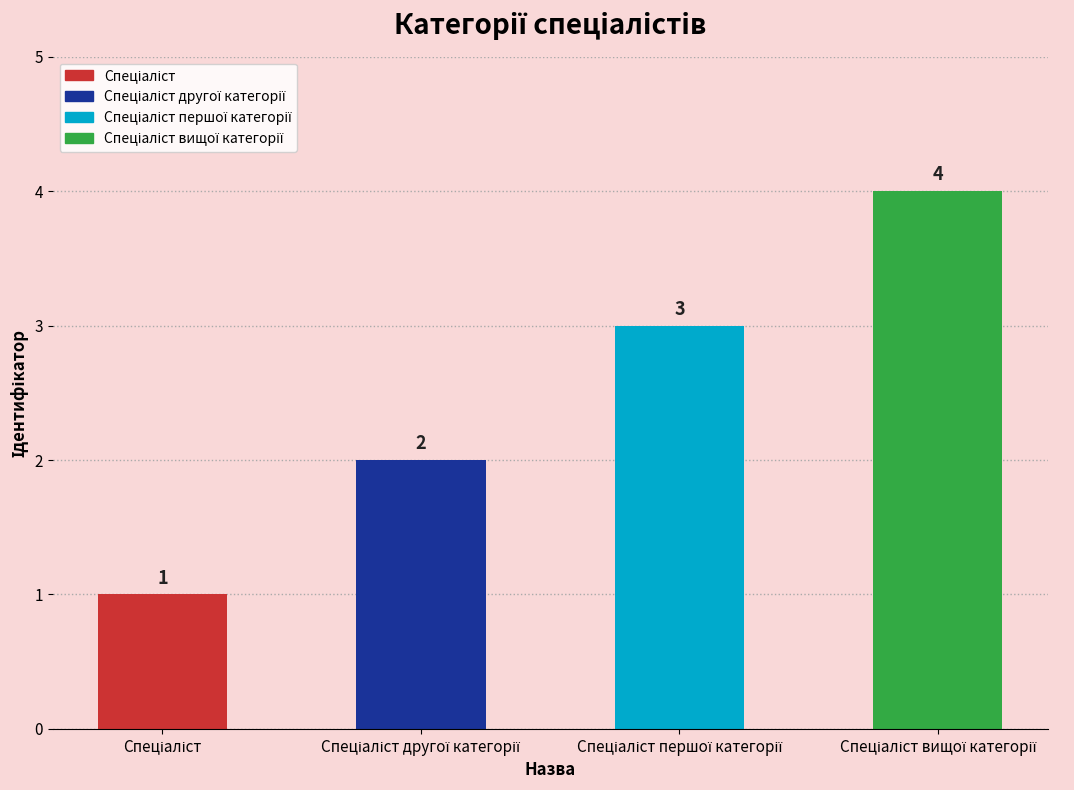

What is the value of the 1st bar from the left?

1